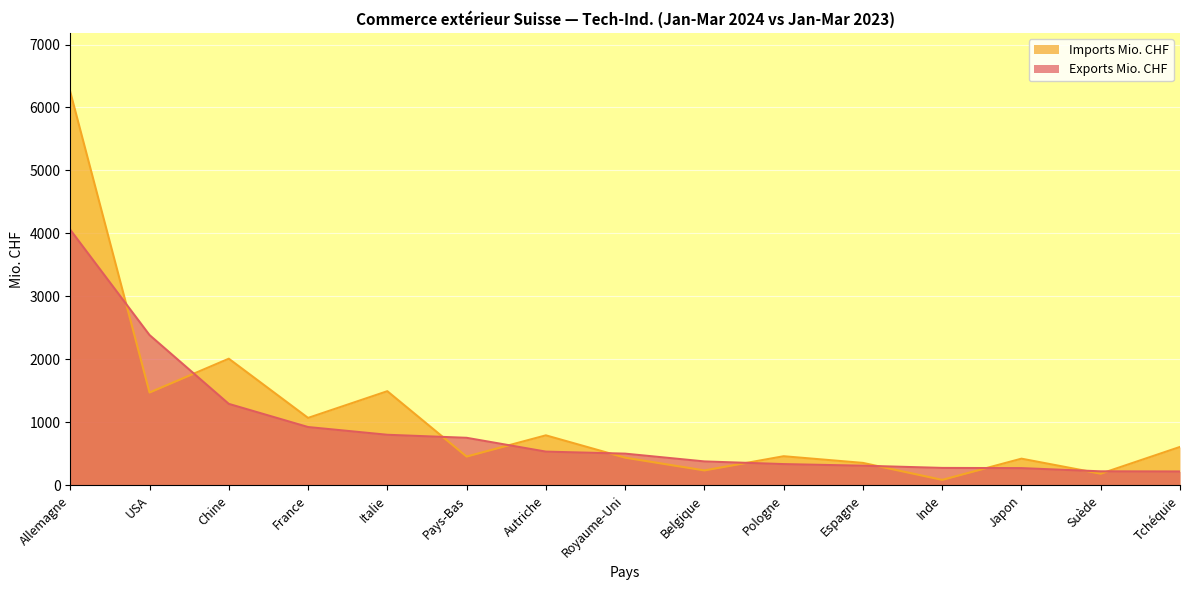

What is the average value of the Imports Mio. CHF series?

1090.8